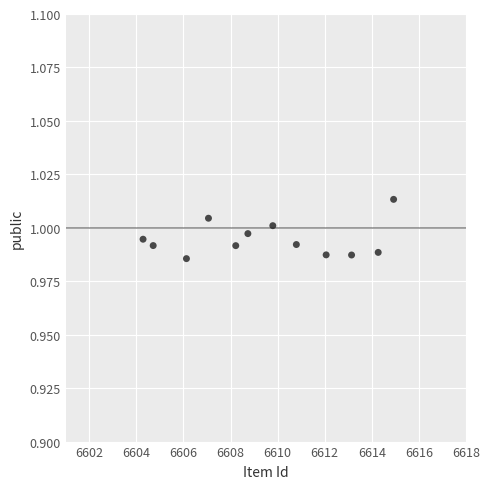

What is the average X value?

6609.5